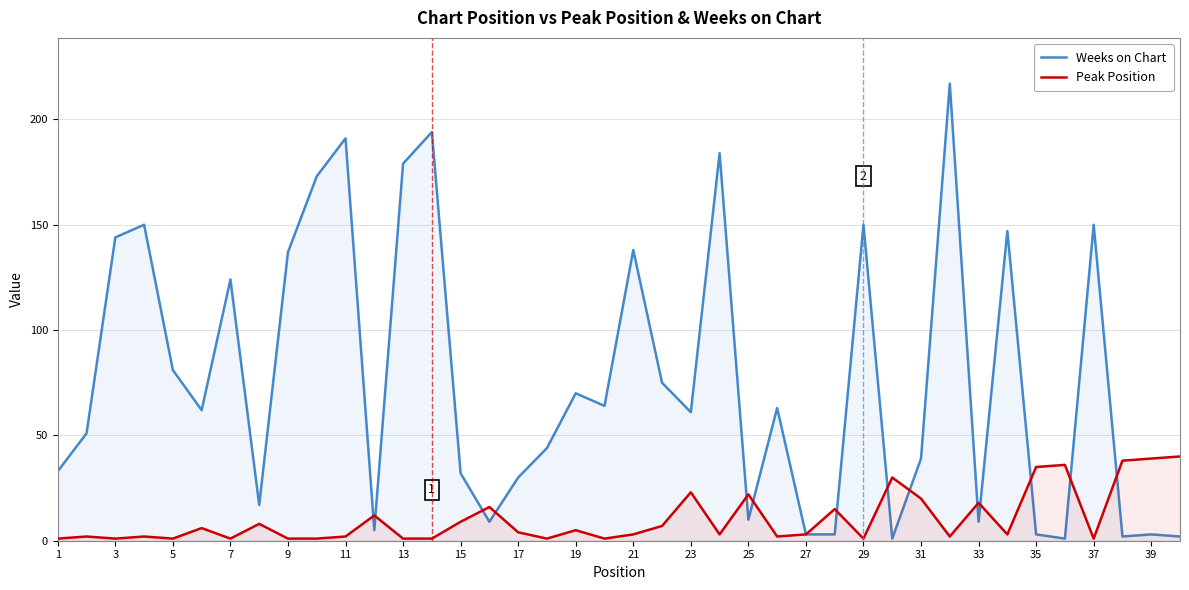

At which label is Weeks on Chart closest to 109?

7